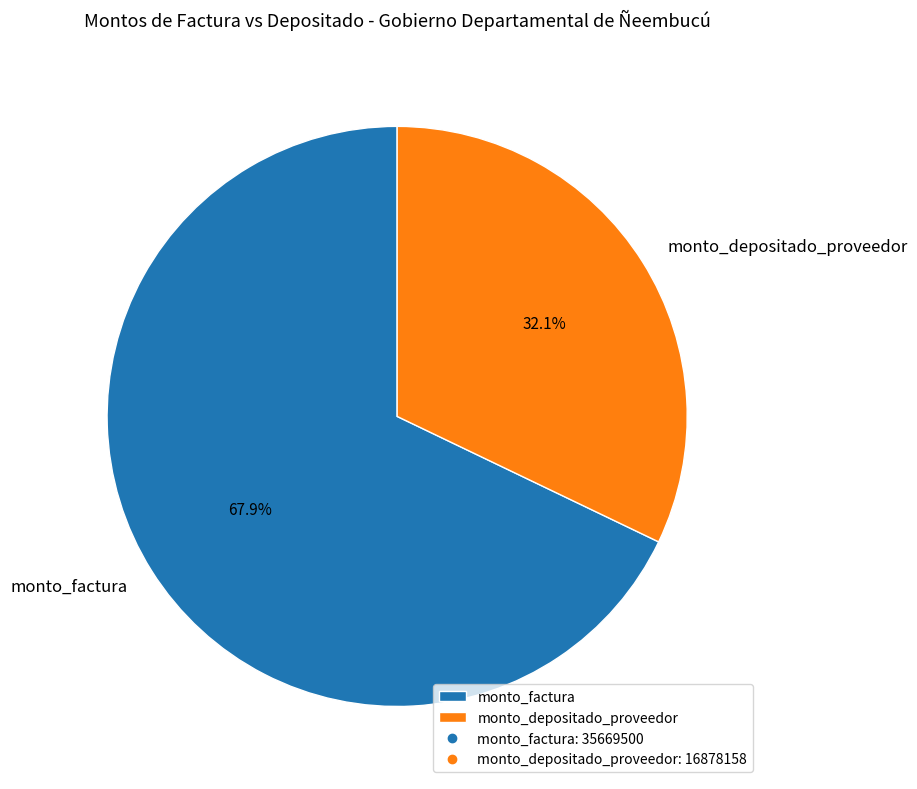

To the nearest percent, what portion does monto_depositado_proveedor represent?

32%